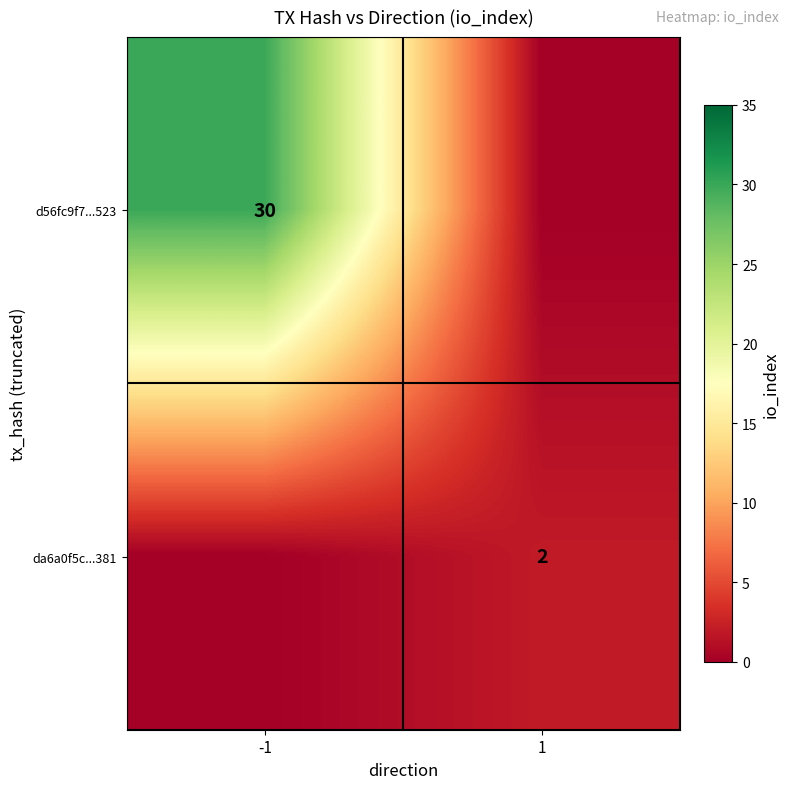

The value of da6a0f5c...381 at 1 is 2. True or false?

True